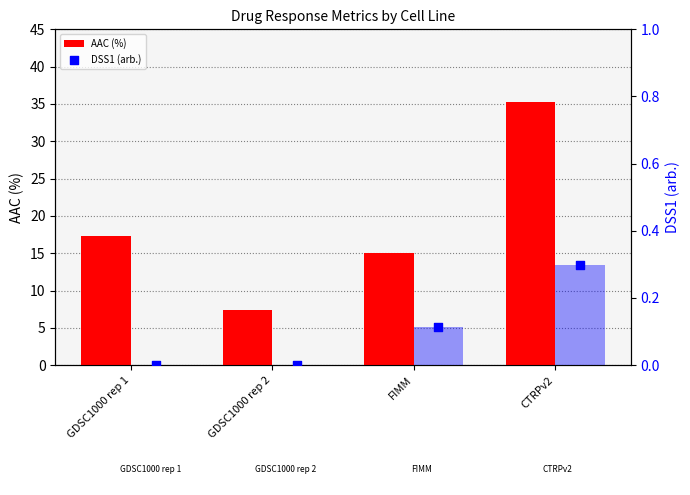

At which category is the sum across all series the highest?

CTRPv2